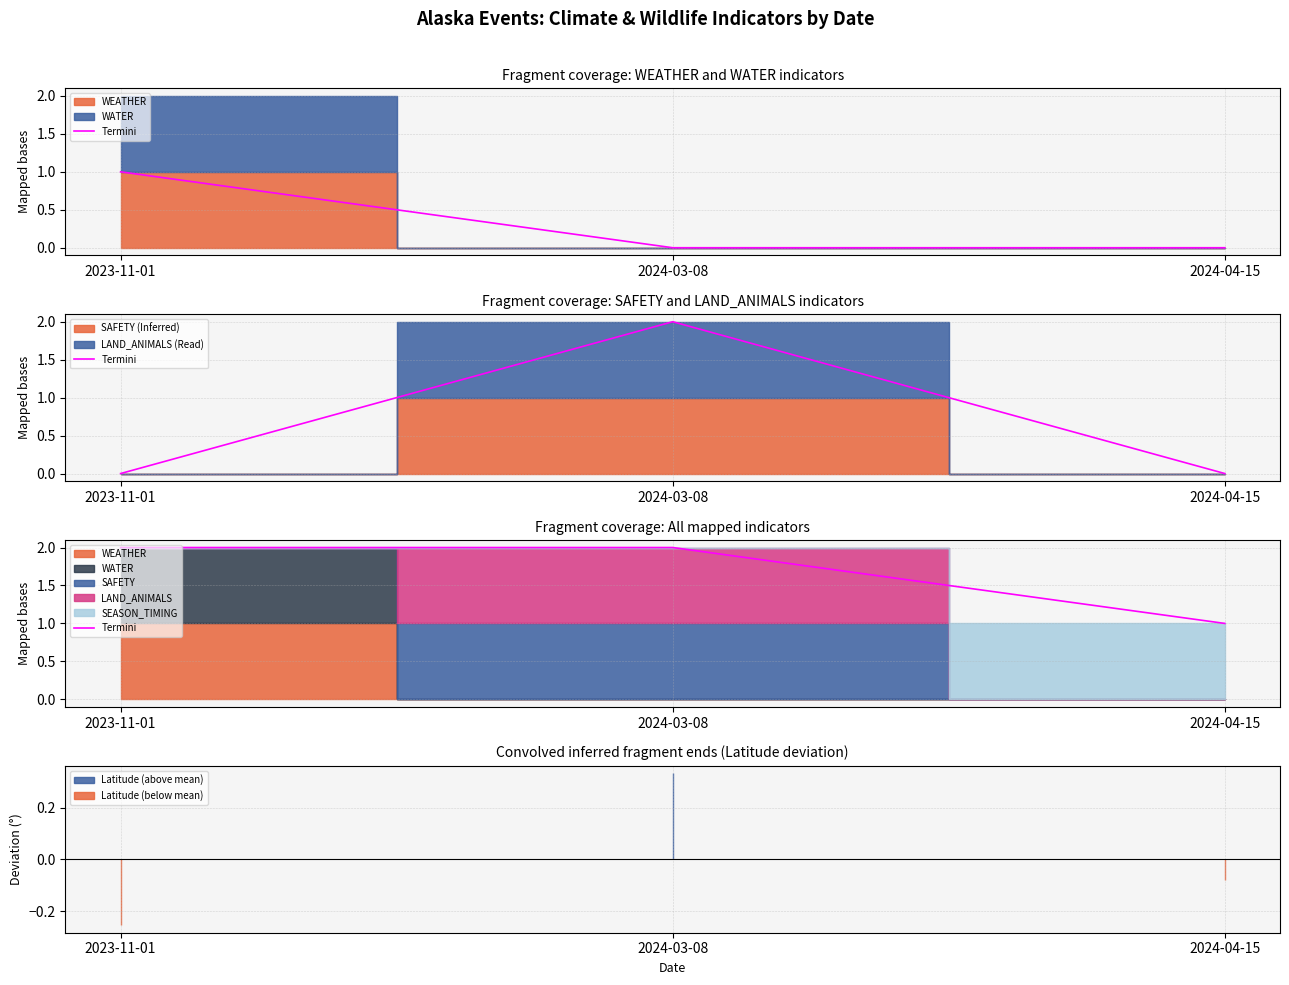

How many categories are shown in the chart?

3